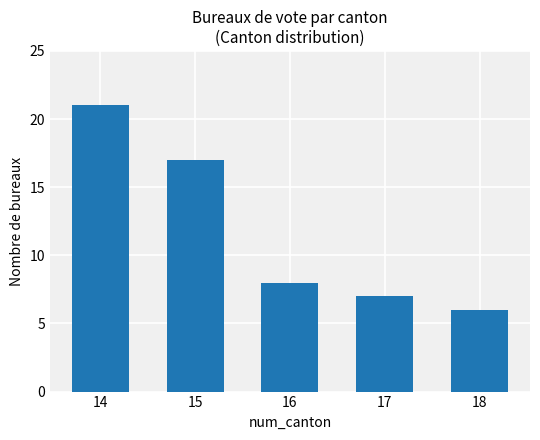

What is the sum of all values?

59